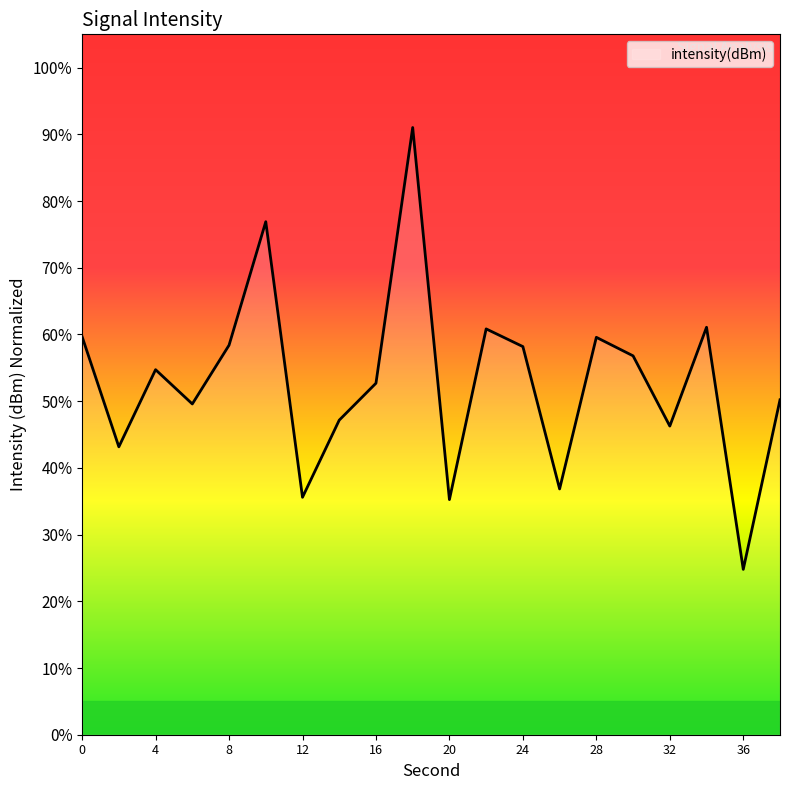

What is the difference between the maximum and minimum values?

66.2